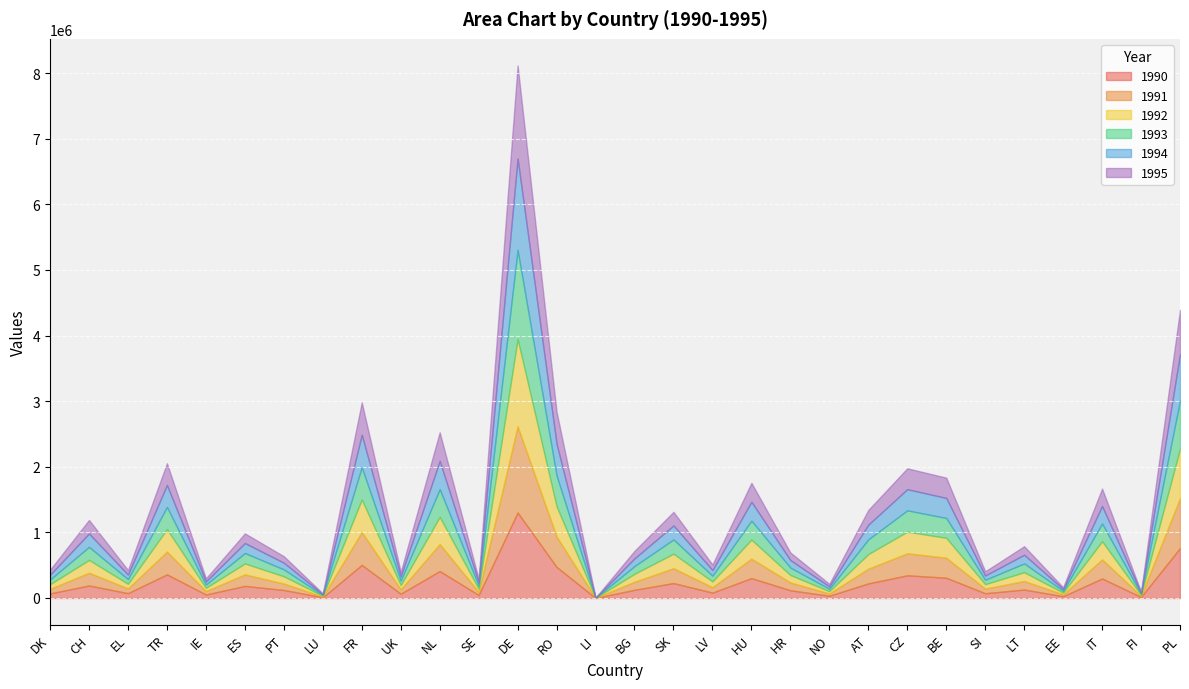

What position from the right is LT?

5